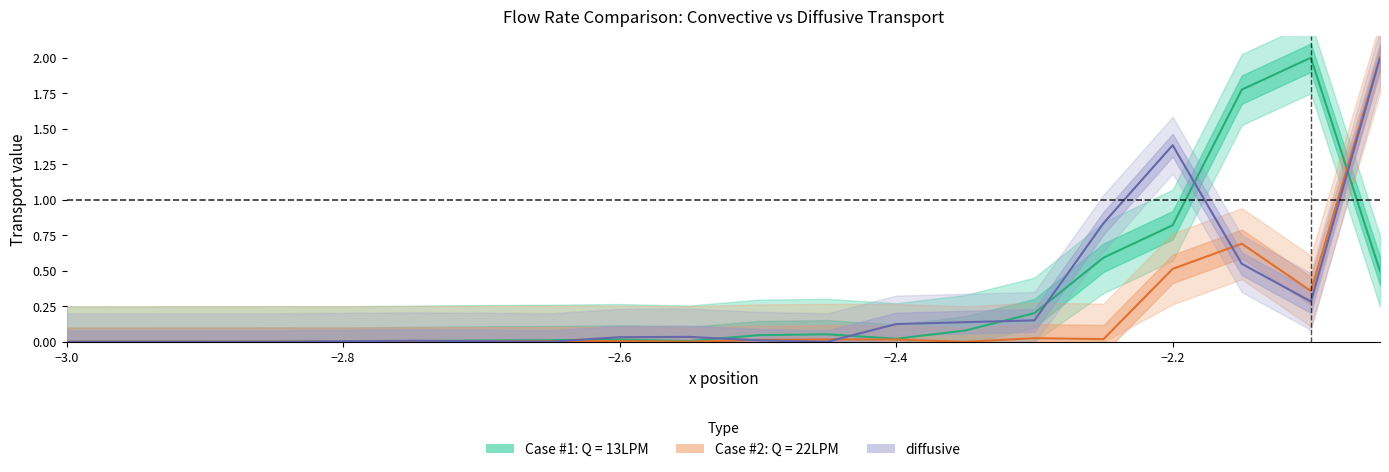

Is it true that the value at 14 is 0.0?

False